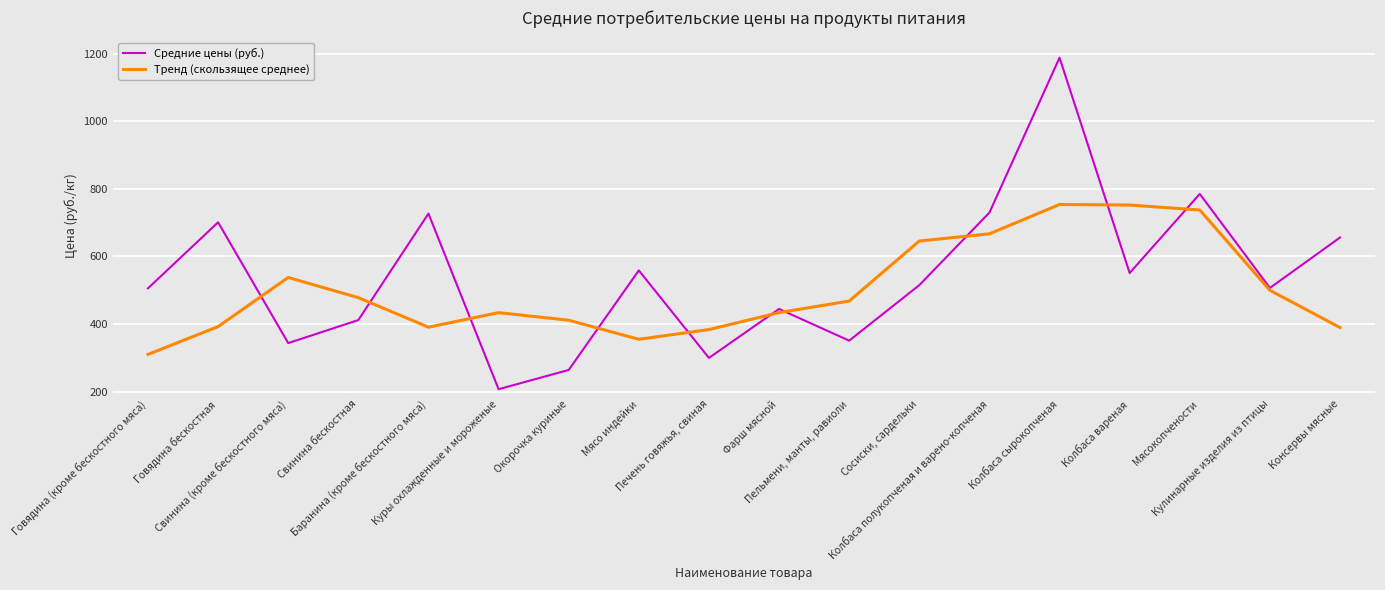

The Средние цены (руб.) series shows 729.5 at Колбаса полукопченая и варено-копченая. True or false?

True